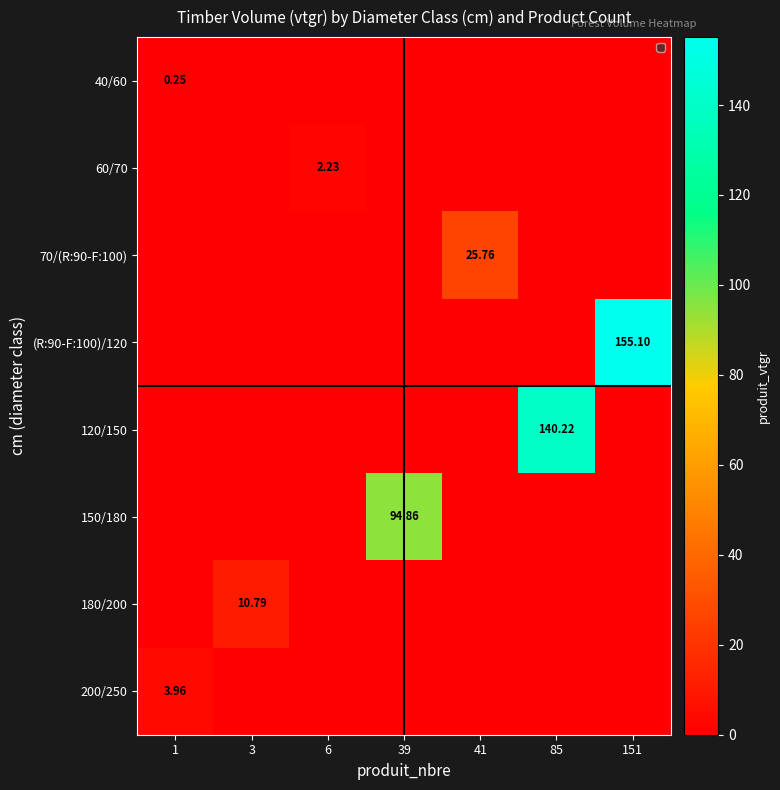

What is the difference between the highest and lowest values at 85?

140.2